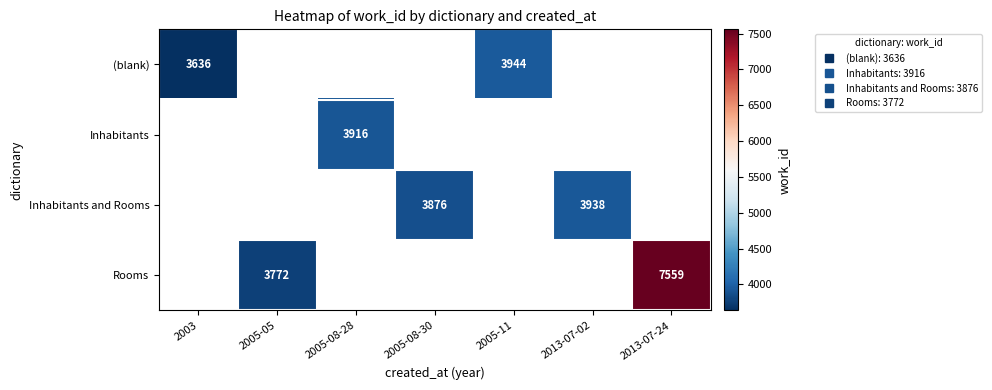

What is the maximum value for (blank)?

3944.0